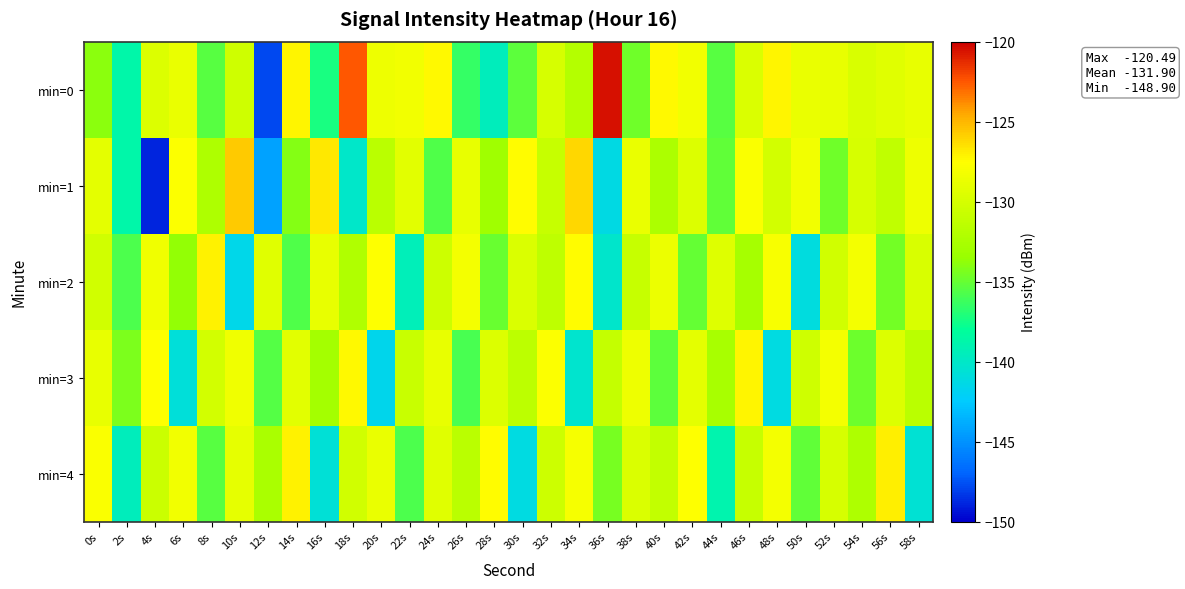

At 22s, list the series in order from largest to smallest.

min=0, min=1, min=3, min=4, min=2